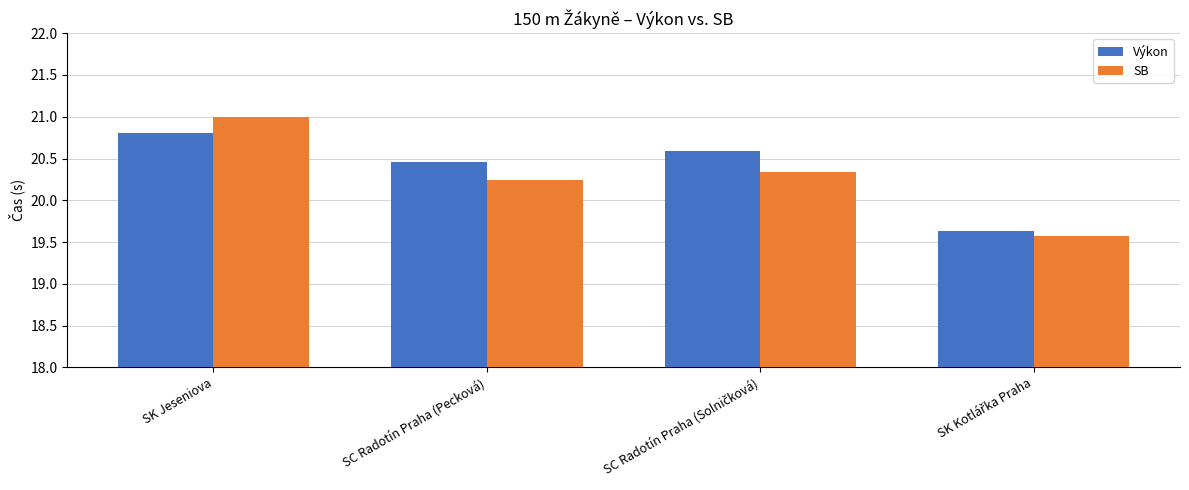

Reading right to left, transcribe all the data shown in this chart.

Výkon: 19.6	20.6	20.5	20.8
SB: 19.6	20.3	20.2	21.0